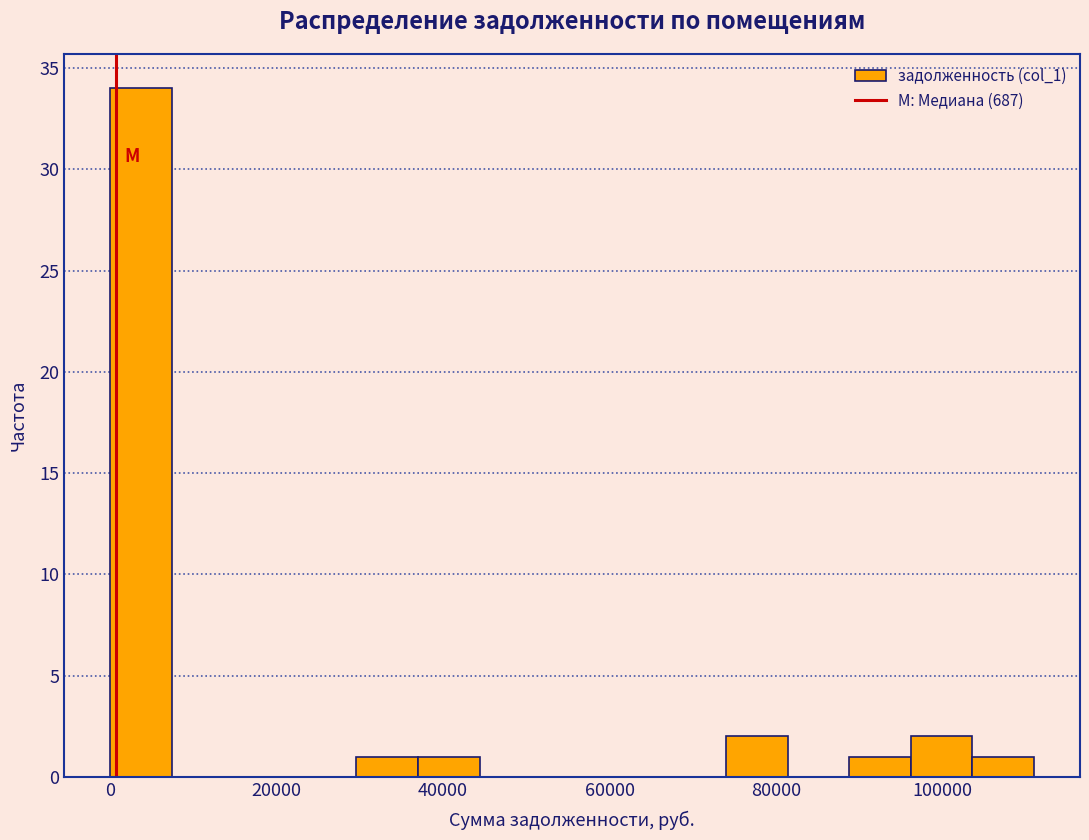

Read against the x-axis, roughly where is the centre of the tallest bar?

4000